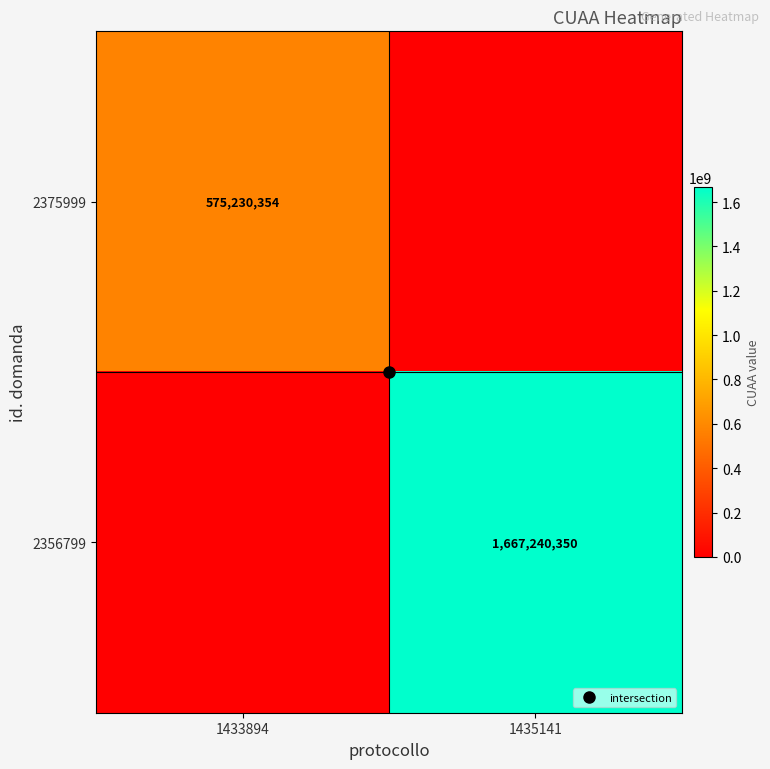

How many 2356799 values are between 0 and 1667240350?

2